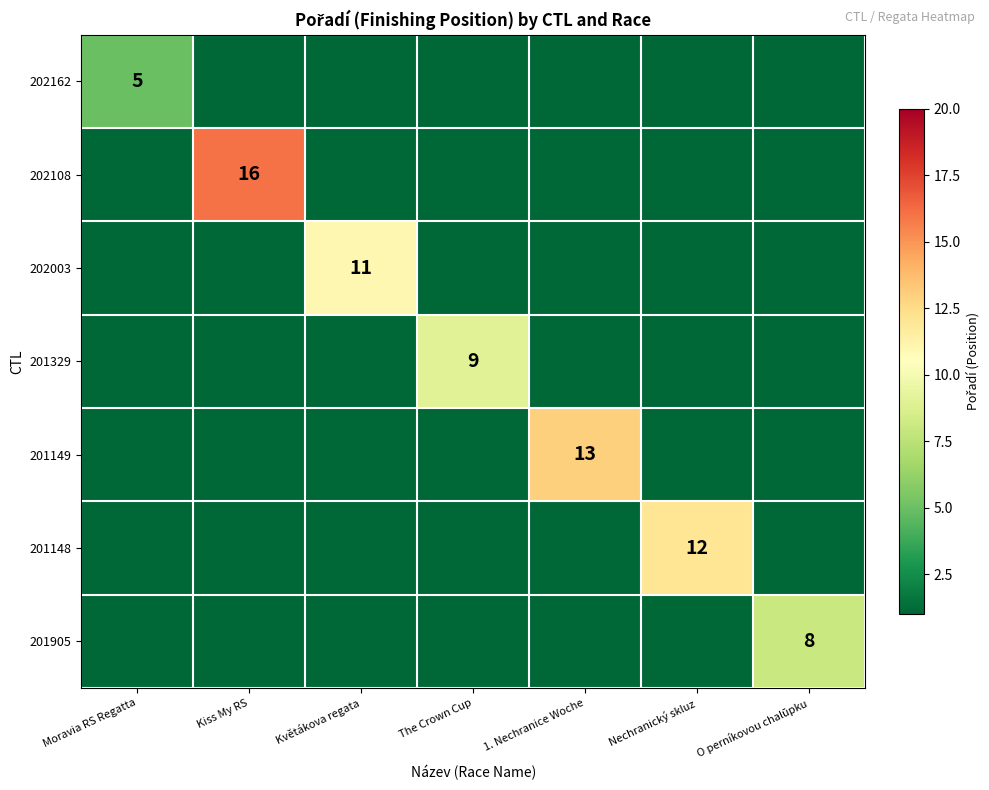

What is the greatest value displayed?

16